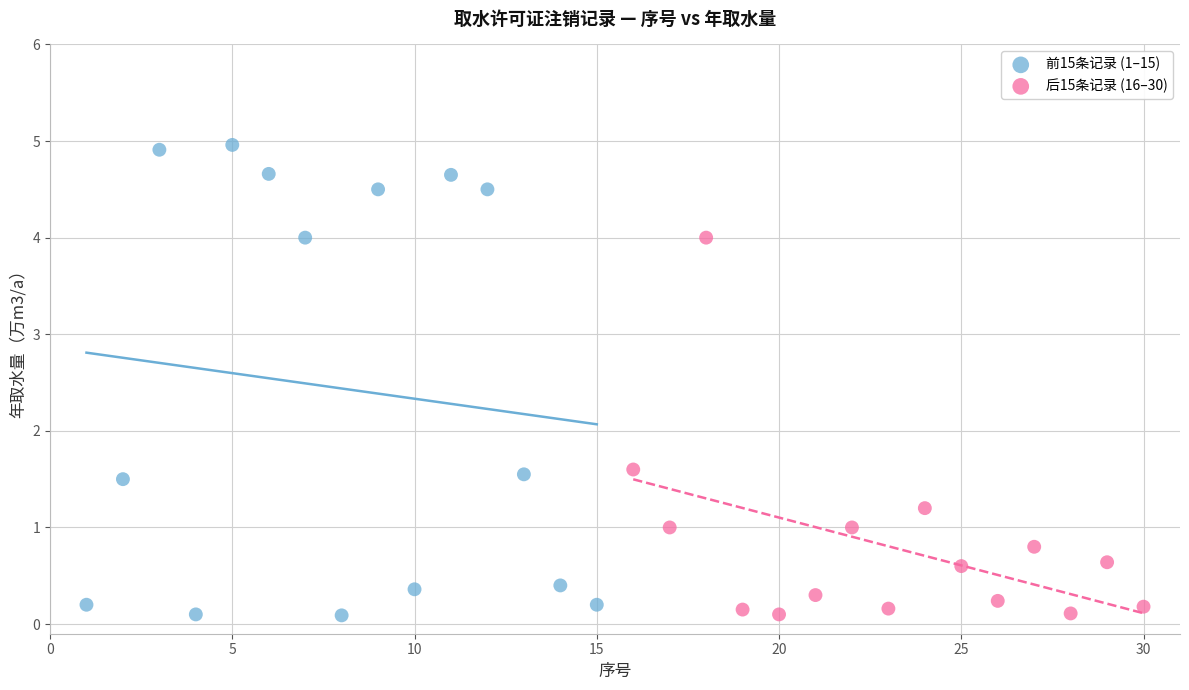

Which series contains the highest Y value?

前15条记录 (1–15)